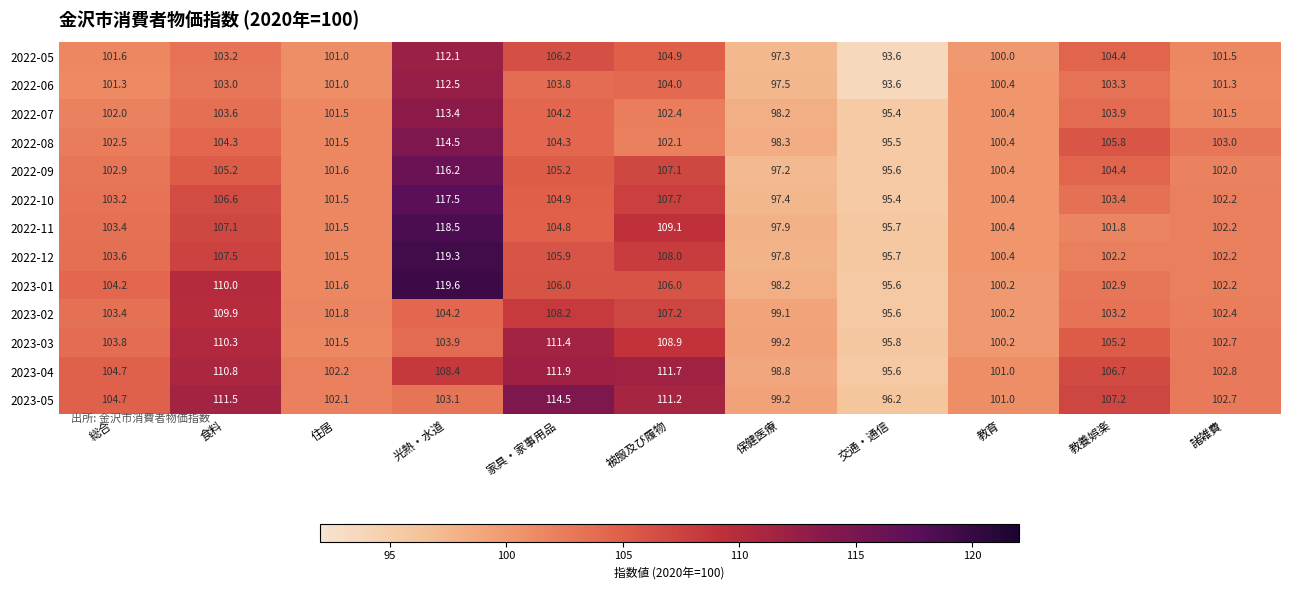

What is the difference between the second highest and second lowest values in the 2023-04 series?

12.9